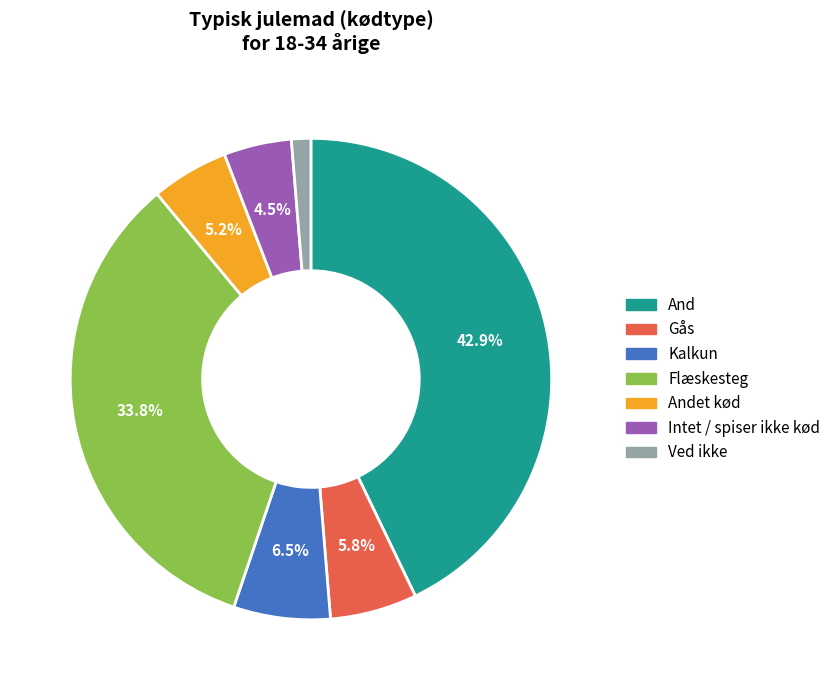

Which slice is the largest?

And